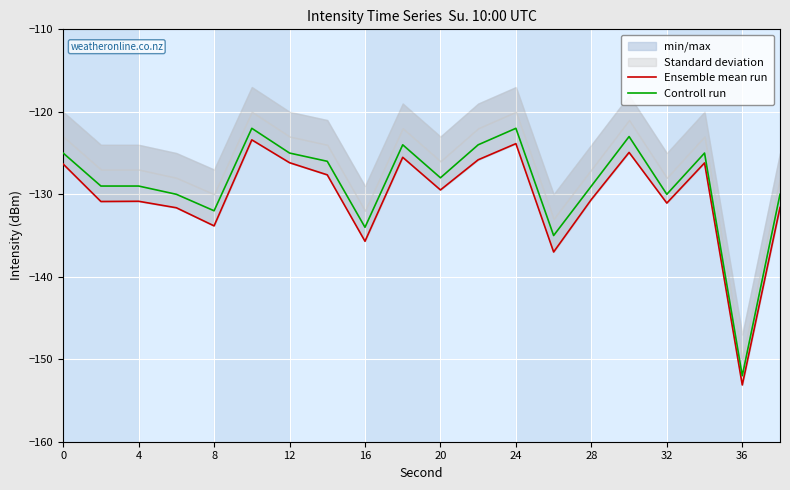

True or false: Controll run has a value of -152 at 36.

True